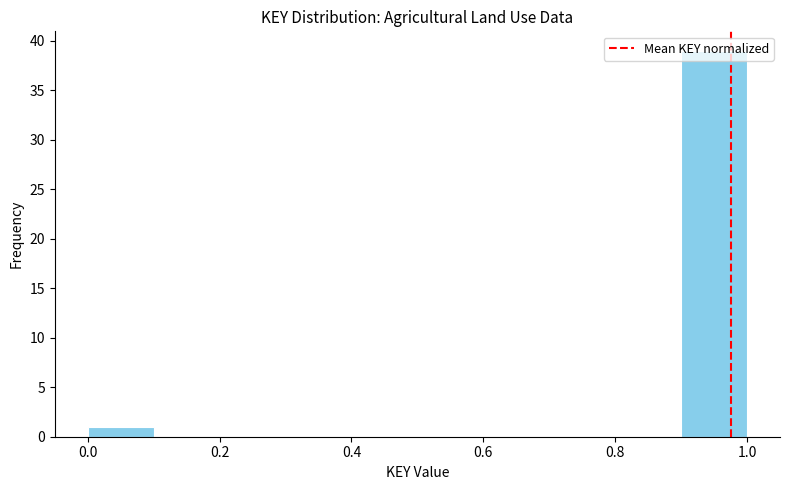

Reading left to right, list every bar in this chart as the range it spans on the x-axis followed by its height. The values are not printed on the chart, so give them approximately, as read against the axis.

0.0 to 0.1: 1
0.1 to 0.2: 0
0.2 to 0.3: 0
0.3 to 0.4: 0
0.4 to 0.5: 0
0.5 to 0.6: 0
0.6 to 0.7: 0
0.7 to 0.8: 0
0.8 to 0.9: 0
0.9 to 1.0: 39